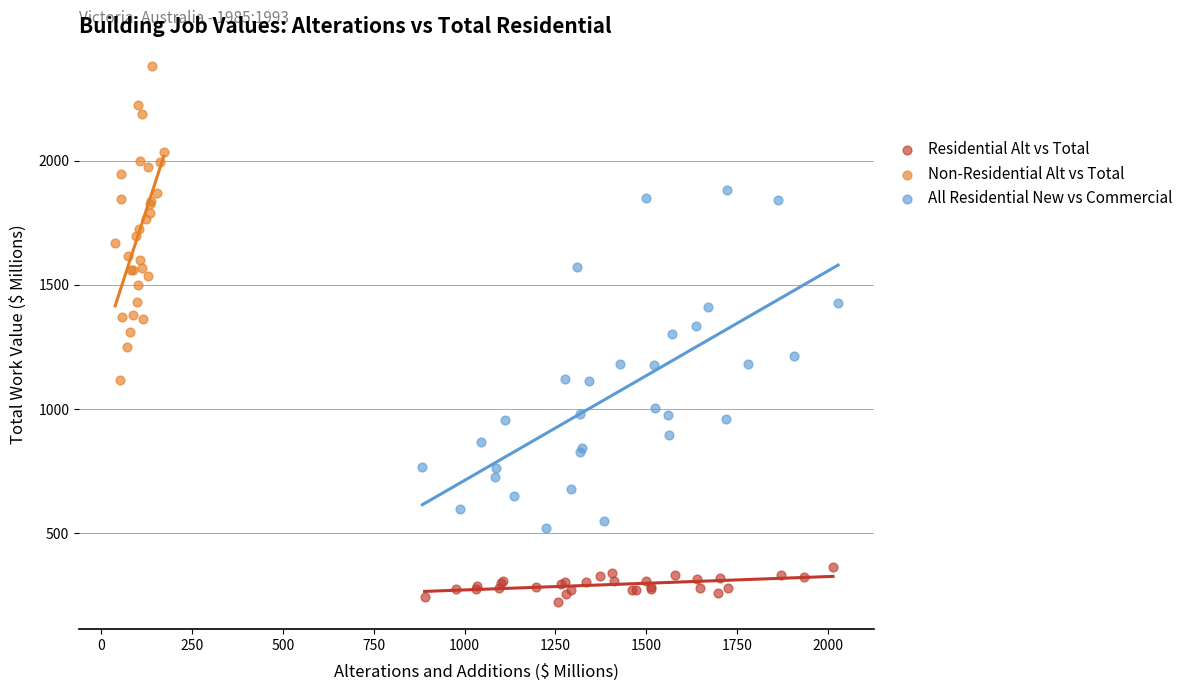

Which series contains the lowest Y value?

Residential Alt vs Total